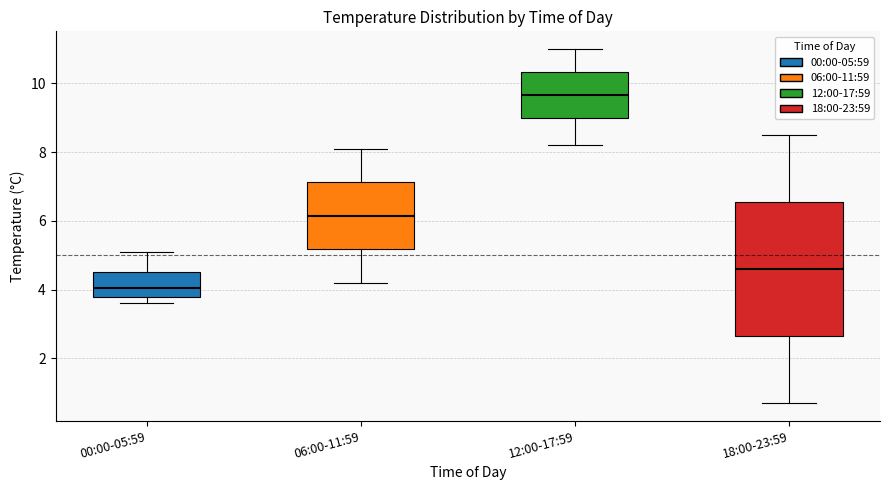

Comparing the boxes themselves (not the whiskers), which one is the tallest?

18:00-23:59